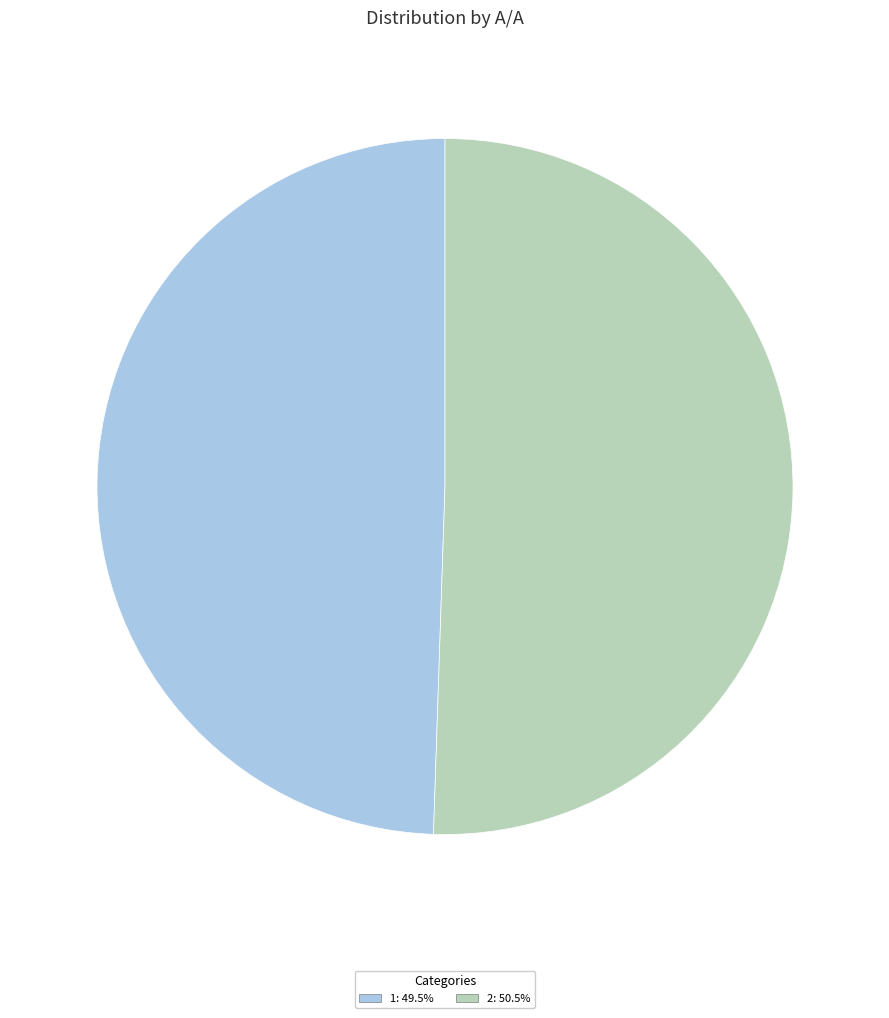

True or false: 2 accounts for 64% of the total.

False